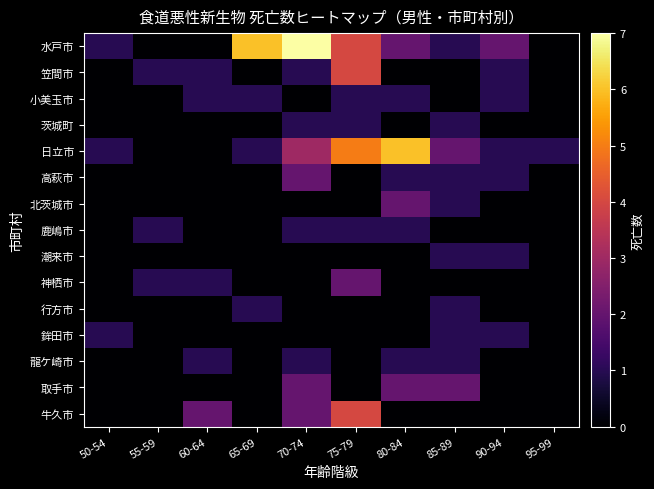

Rank the series by their maximum value, from lowest to highest.

小美玉市, 茨城町, 鹿嶋市, 潮来市, 行方市, 鉾田市, 龍ケ崎市, 高萩市, 北茨城市, 神栖市, 取手市, 笠間市, 牛久市, 日立市, 水戸市